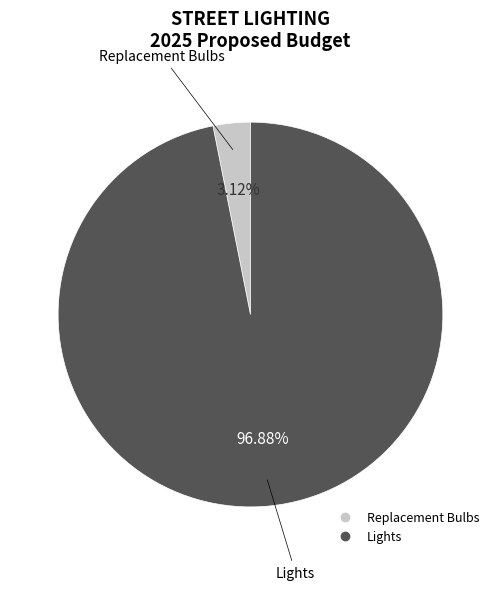

To the nearest percent, what portion does Replacement Bulbs represent?

3%